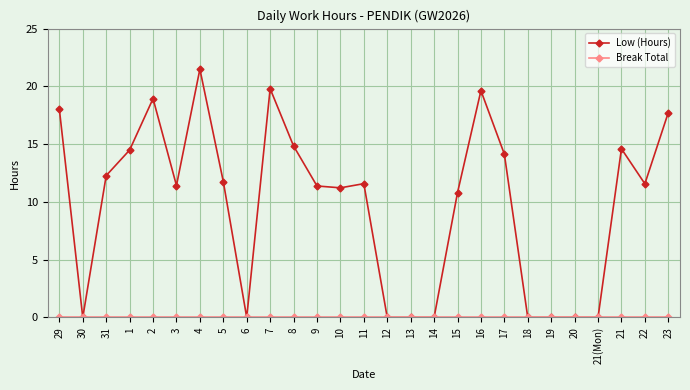

What is the label of the 19th point from the left?

16